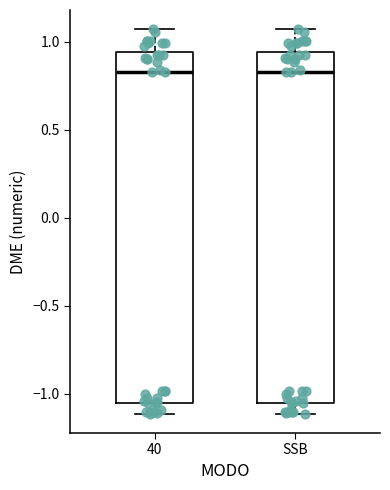

Where does the upper whisker of the box for 40 end on the y-axis? The values are not printed on the chart, so give them approximately, as read against the axis.

1.05